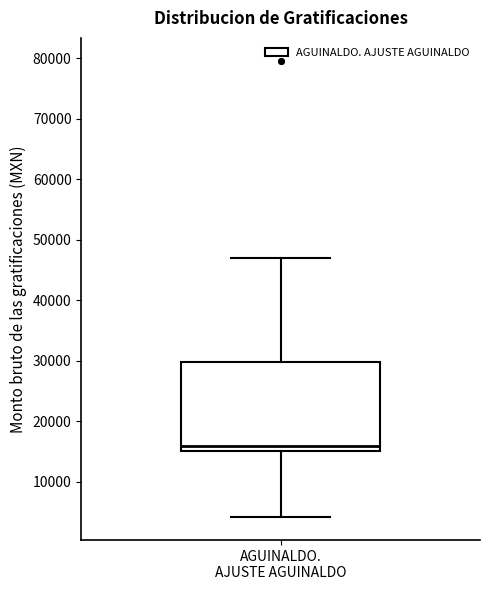

Where does the lower whisker of the box for AGUINALDO. AJUSTE AGUINALDO end on the y-axis? The values are not printed on the chart, so give them approximately, as read against the axis.

4000